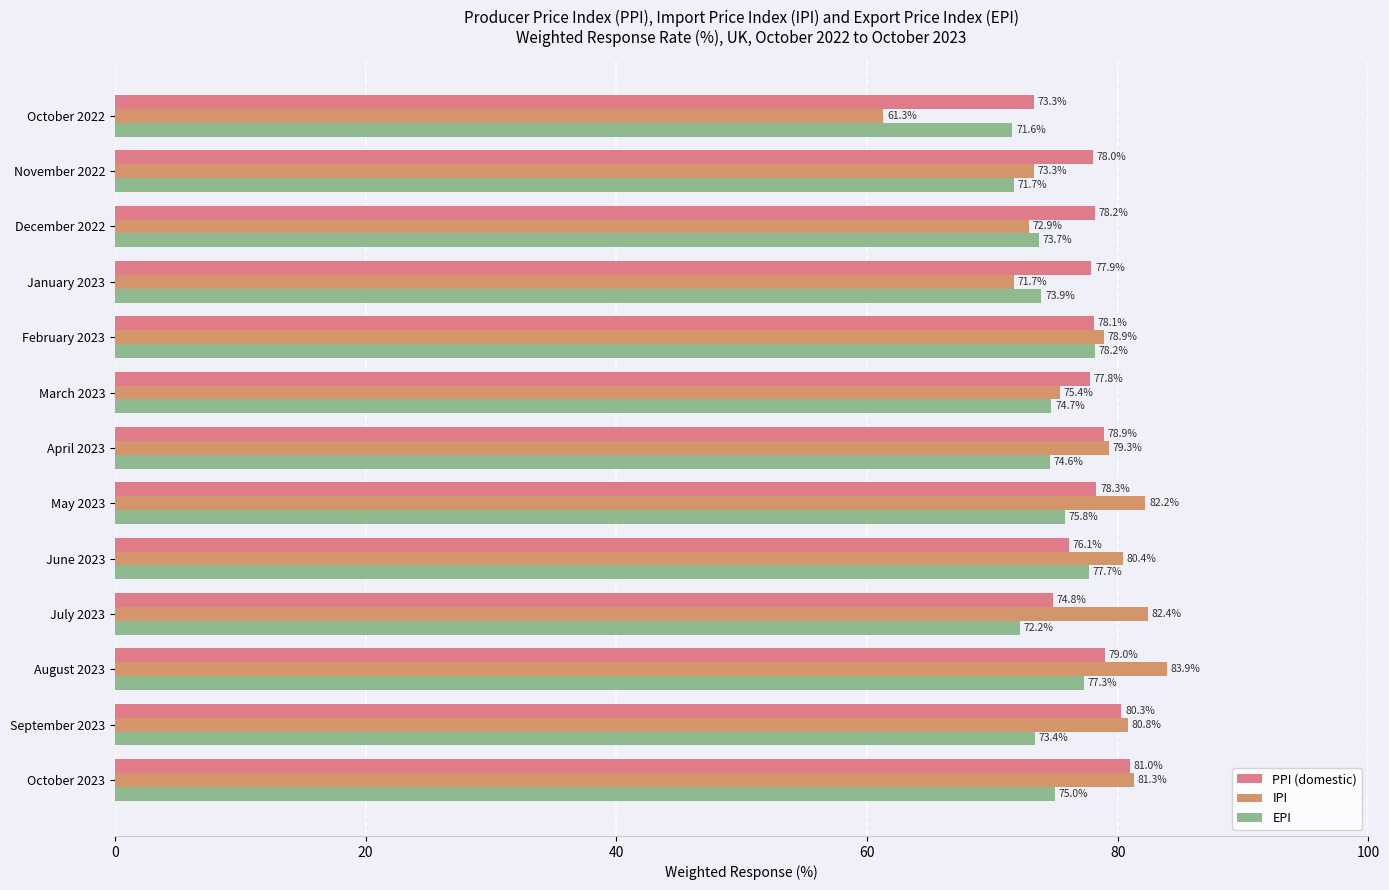

Rank the categories by IPI value from lowest to highest.

October 2022, January 2023, December 2022, November 2022, March 2023, February 2023, April 2023, June 2023, September 2023, October 2023, May 2023, July 2023, August 2023